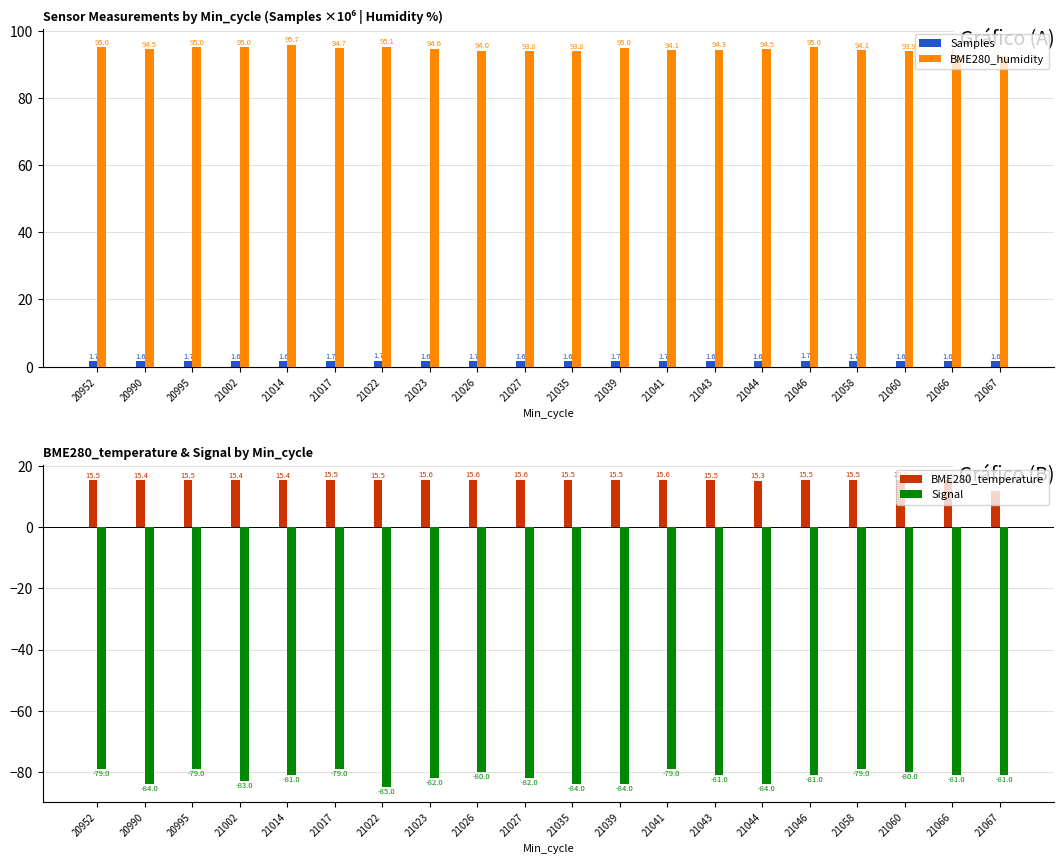

What is the difference between the Signal values at 21044 and 21002?

1.0